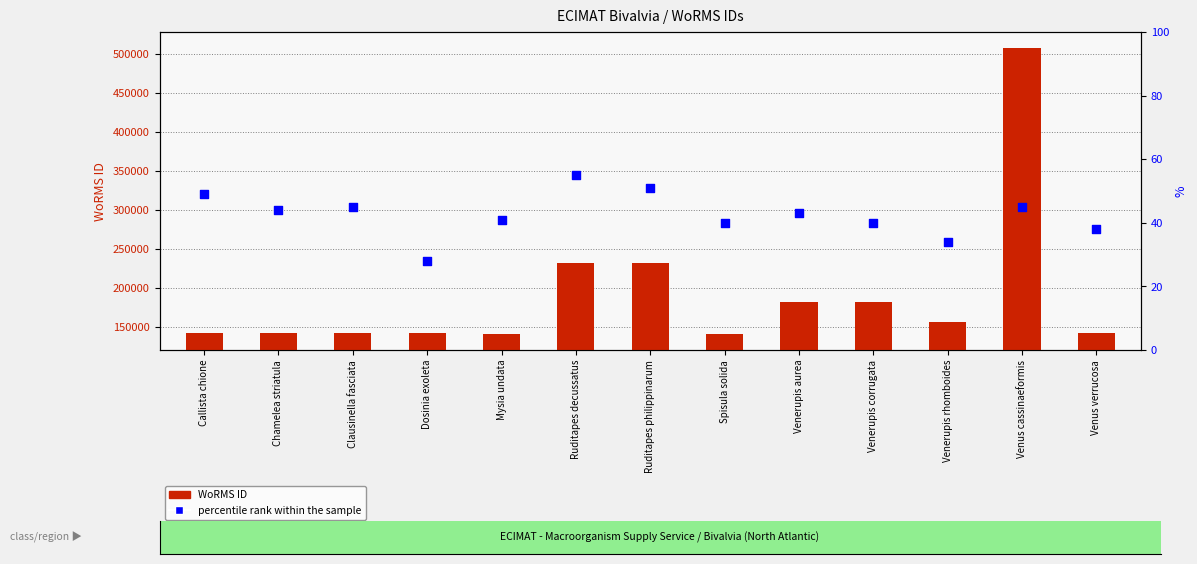

At how many categories does at least one series exceed 333342?

1